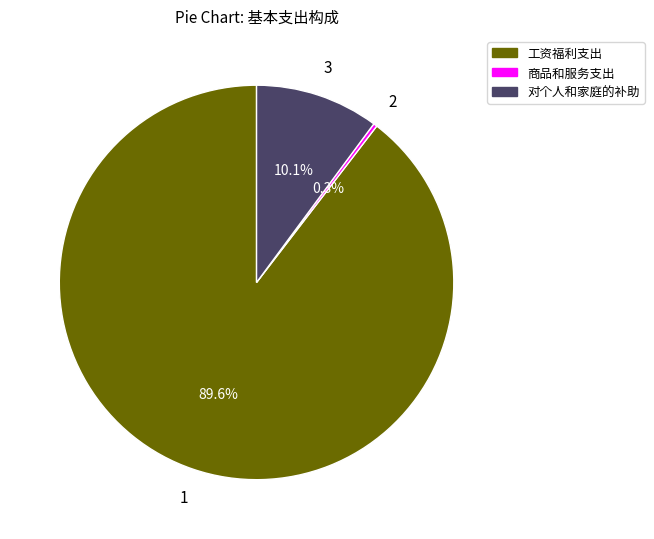

Combined, what portion of the pie is 工资福利支出 and 对个人和家庭的补助?

99.7%